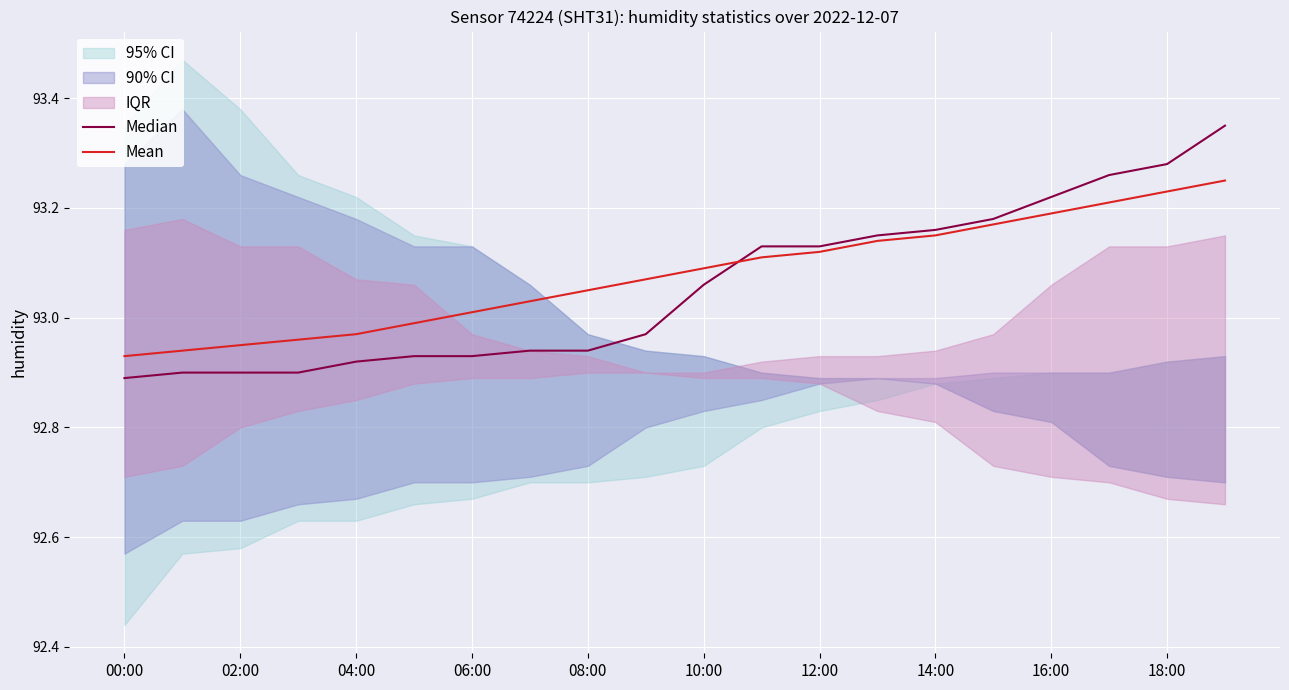

The value of Mean at 14:00 is 123.6. True or false?

False